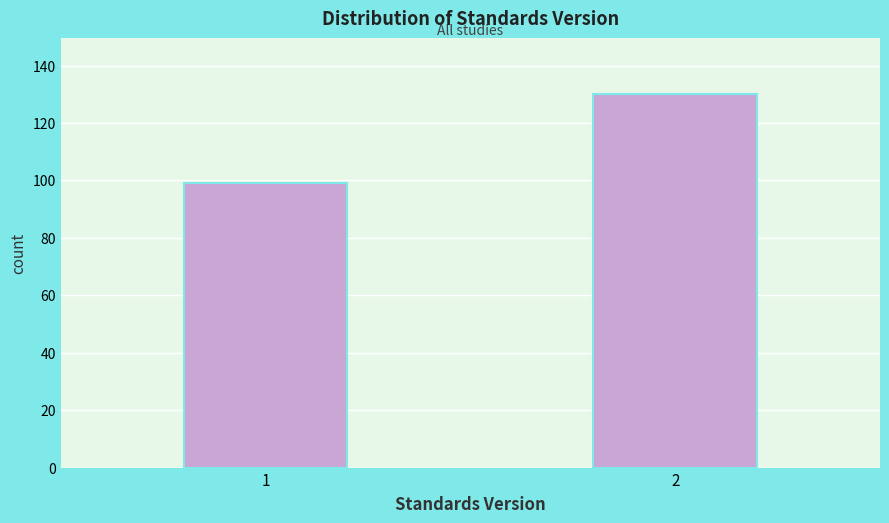

Reading left to right, list all the values displayed in this chart.

1=99	2=130